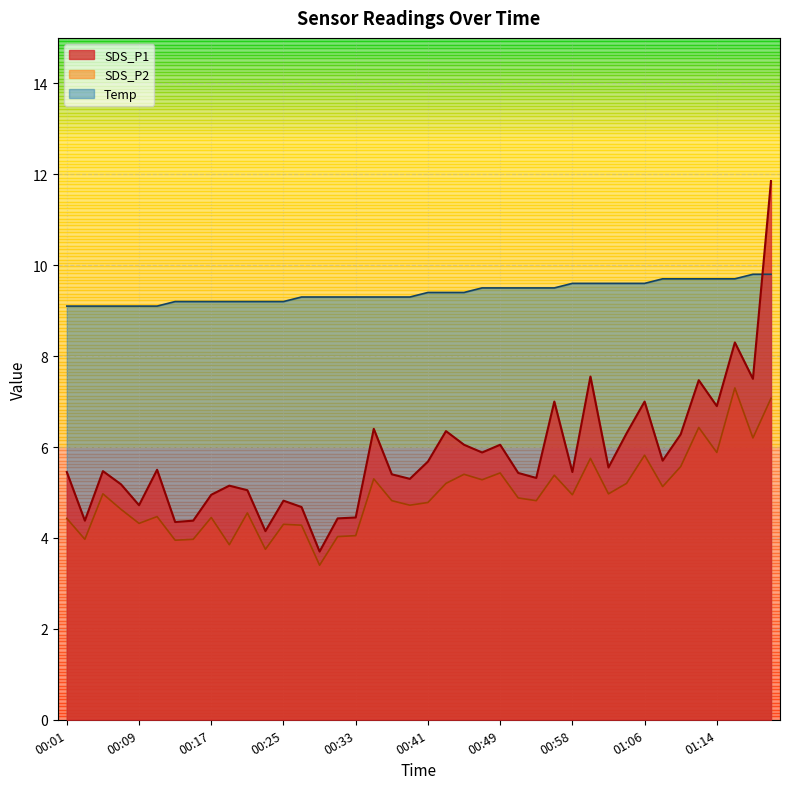

Does the chart display data point markers on the line(s)?

No